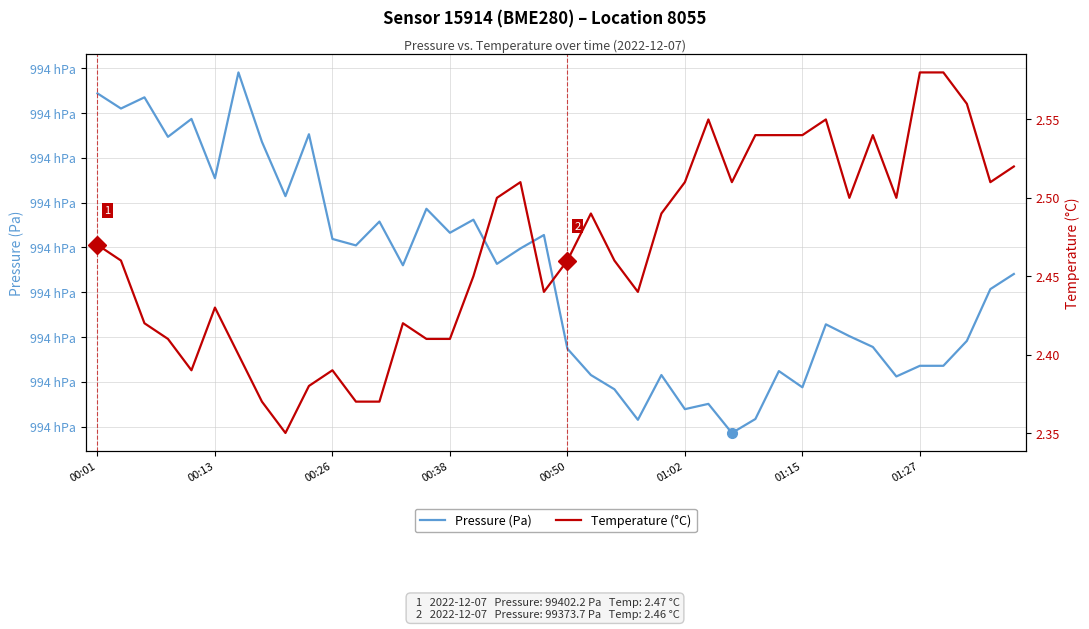

What are all the series names shown in the legend?

Pressure (Pa), Temperature (°C)